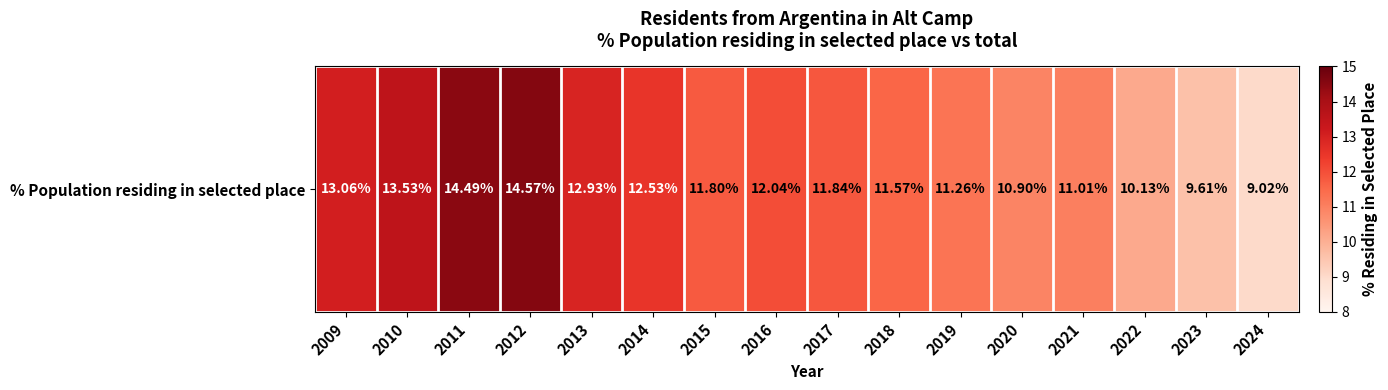

What is the difference between the values at 2021 and 2015?

0.8